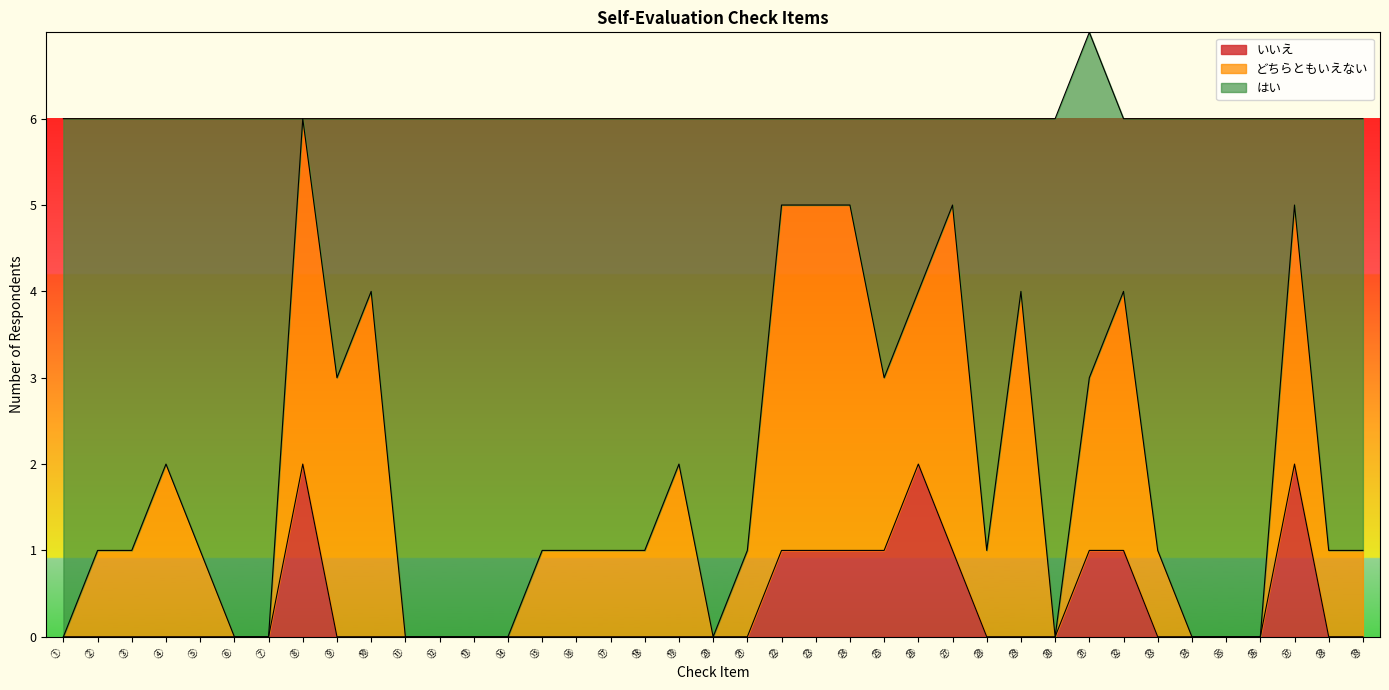

In はい, how many points are higher than both neighbors (excluding endpoints)?

8